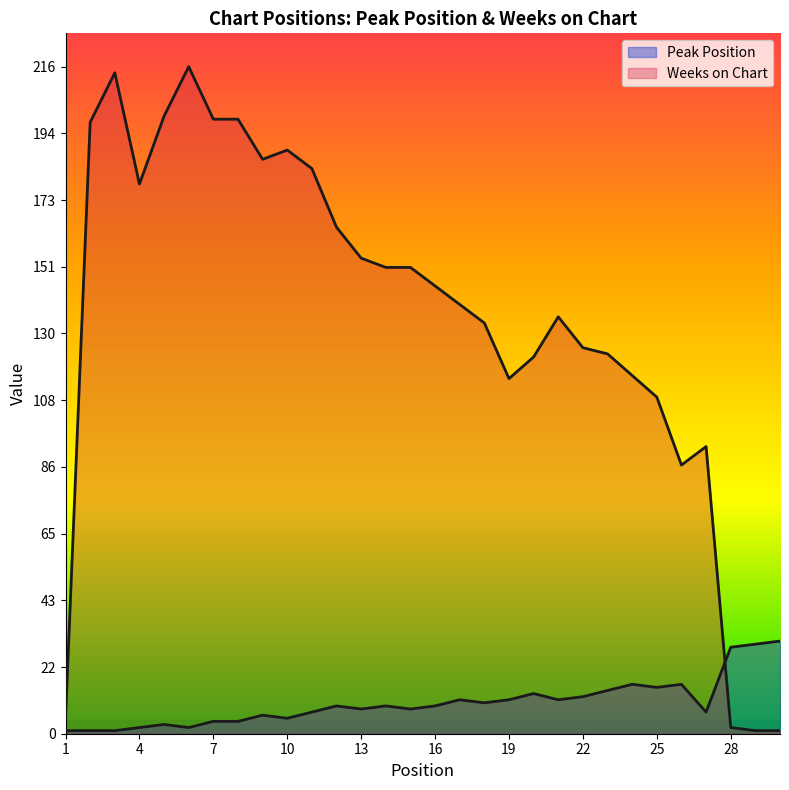

What is the lowest value of the Weeks on Chart series?

1